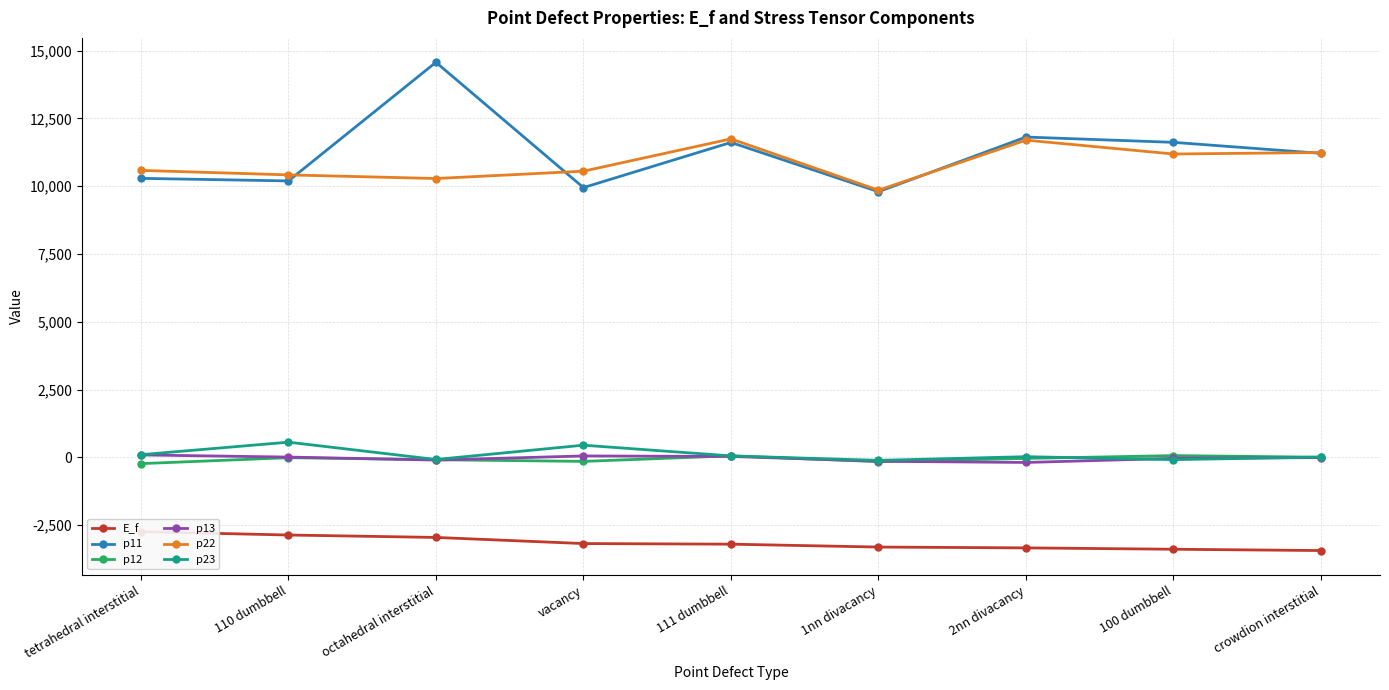

Is the value of E_f at 110 dumbbell greater than the value of p13 at crowdion interstitial?

No